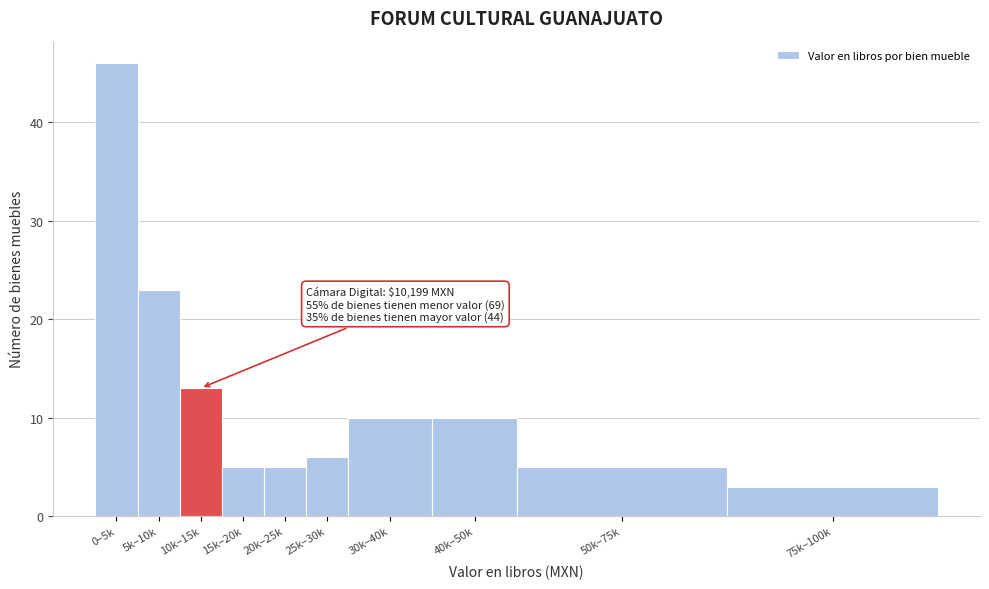

Reading right to left, list all the values displayed in this chart.

75k–100k=3	50k–75k=5	40k–50k=10	30k–40k=10	25k–30k=6	20k–25k=5	15k–20k=5	10k–15k=13	5k–10k=23	0–5k=46